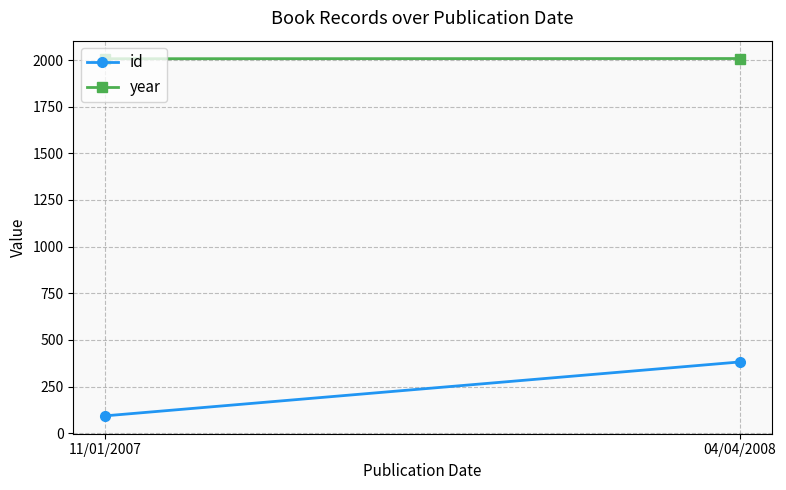

What value does the year series have at 04/04/2008?

2008